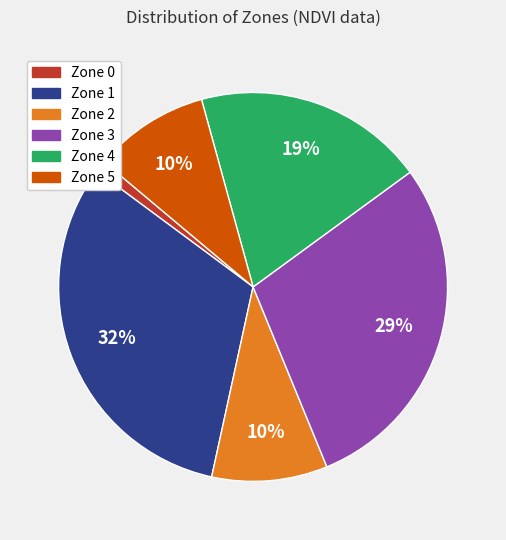

Combined, do Zone 5 and Zone 1 account for over 50%?

No